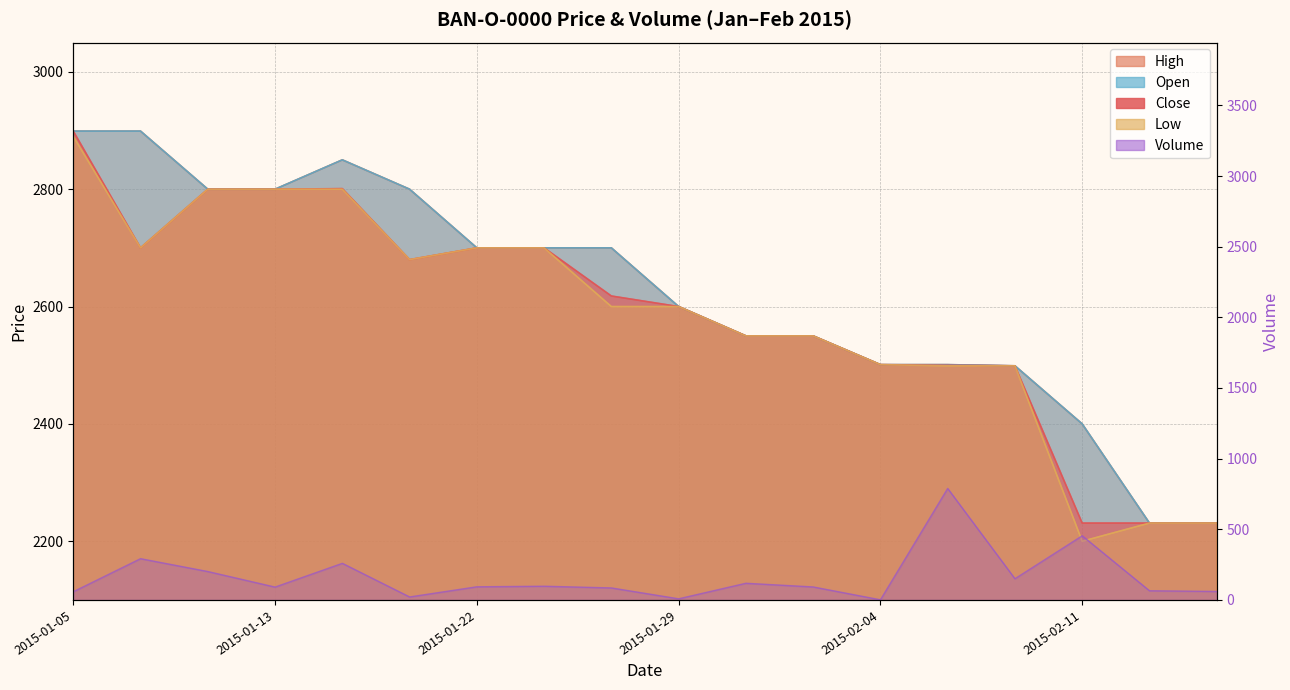

True or false: Low and High cross at least once.

False